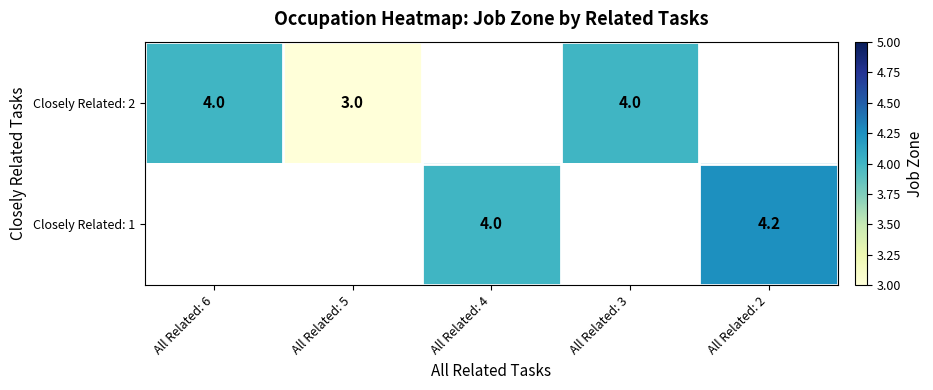

The value of Closely Related: 1 at All Related: 2 is 0.9. True or false?

False